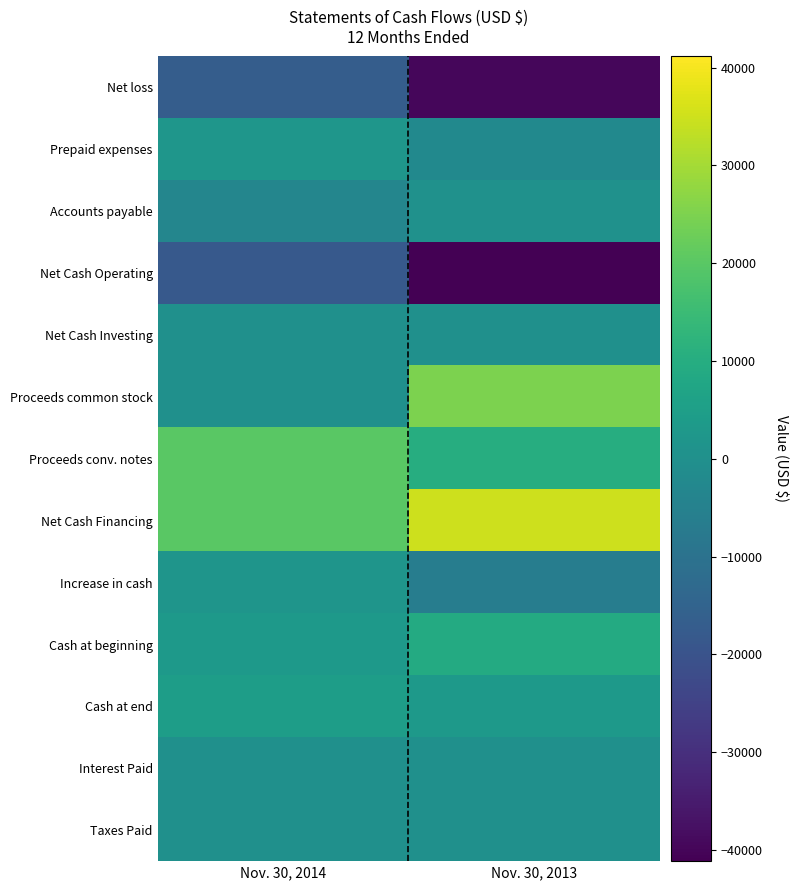

Reading right to left, what are all the values shown in this chart?

Net loss: Nov. 30, 2013=-39609	Nov. 30, 2014=-16895
Prepaid expenses: Nov. 30, 2013=-2024	Nov. 30, 2014=2024
Accounts payable: Nov. 30, 2013=495	Nov. 30, 2014=-3386
Net Cash Operating: Nov. 30, 2013=-41138	Nov. 30, 2014=-18257
Net Cash Investing: Nov. 30, 2013=0	Nov. 30, 2014=0
Proceeds common stock: Nov. 30, 2013=25000	Nov. 30, 2014=0
Proceeds conv. notes: Nov. 30, 2013=10000	Nov. 30, 2014=20000
Net Cash Financing: Nov. 30, 2013=35000	Nov. 30, 2014=20000
Increase in cash: Nov. 30, 2013=-6138	Nov. 30, 2014=1743
Cash at beginning: Nov. 30, 2013=9141	Nov. 30, 2014=3003
Cash at end: Nov. 30, 2013=3003	Nov. 30, 2014=4746
Interest Paid: Nov. 30, 2013=0	Nov. 30, 2014=0
Taxes Paid: Nov. 30, 2013=0	Nov. 30, 2014=0